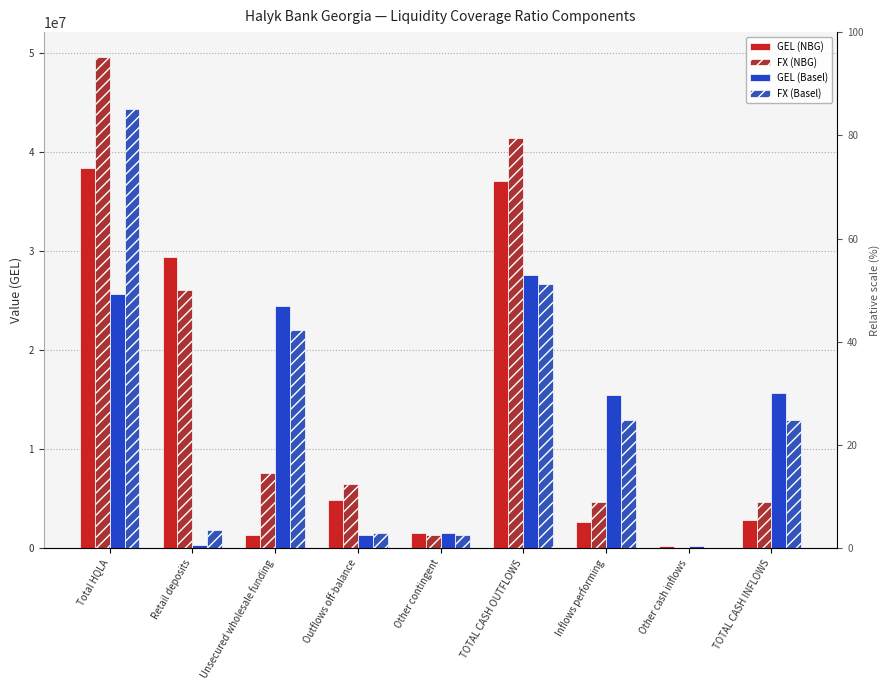

What is the label of the 1st bar from the right?

TOTAL CASH INFLOWS